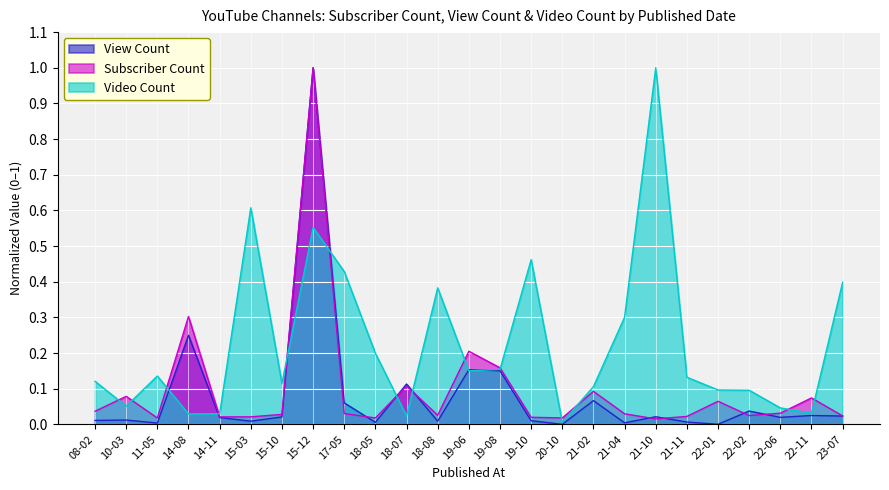

How many lines are shown in the chart?

3